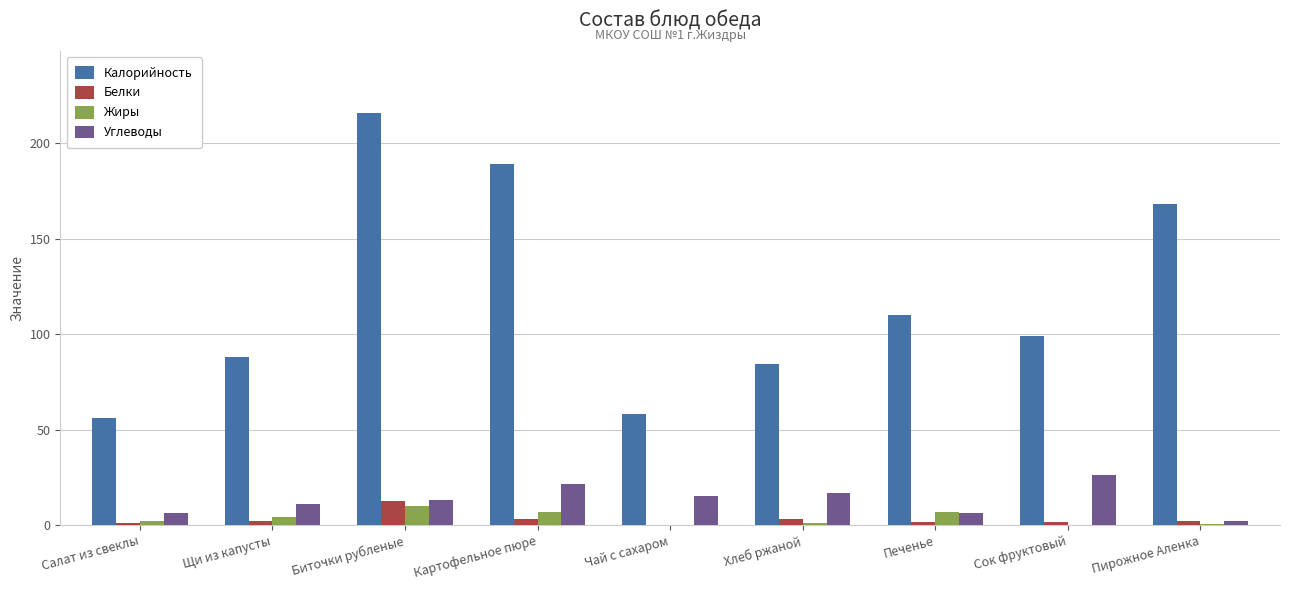

What is the maximum value shown in the chart?

216.0